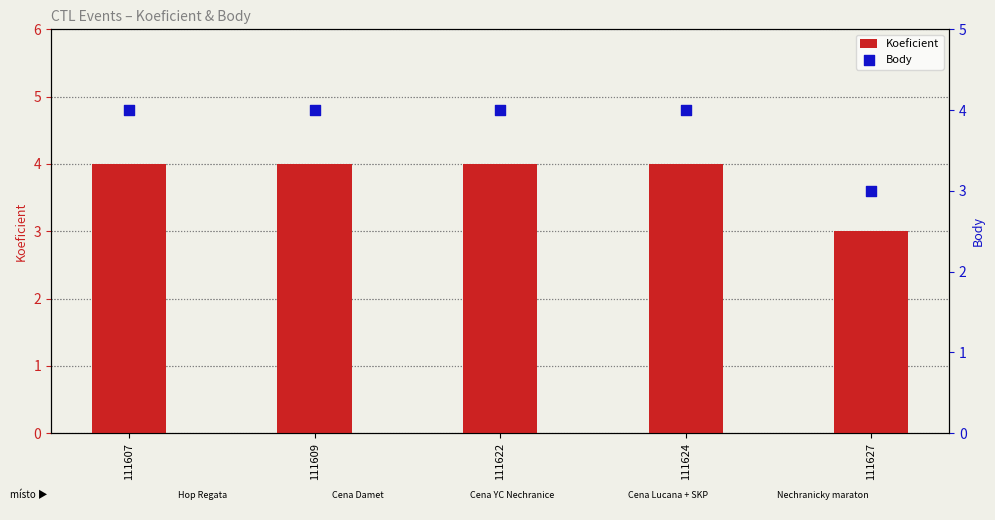

Which series has the largest Y range (max minus min)?

Koeficient